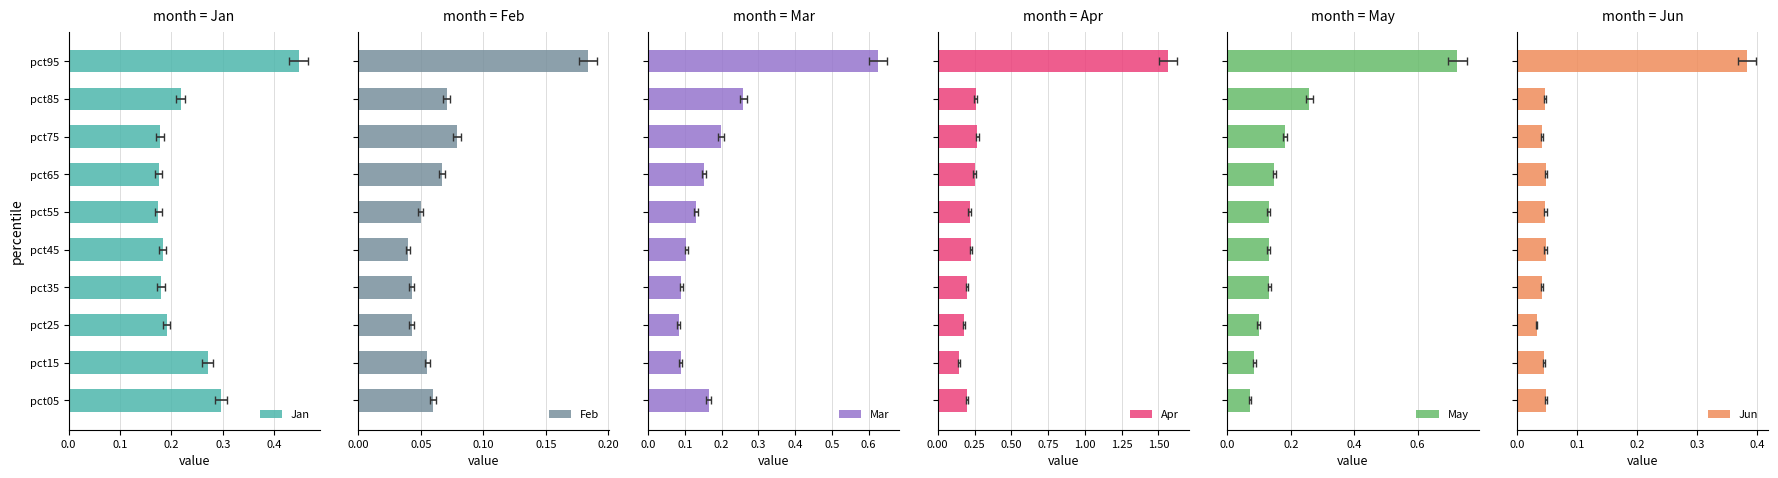

Which series has the widest spread of values?

Apr